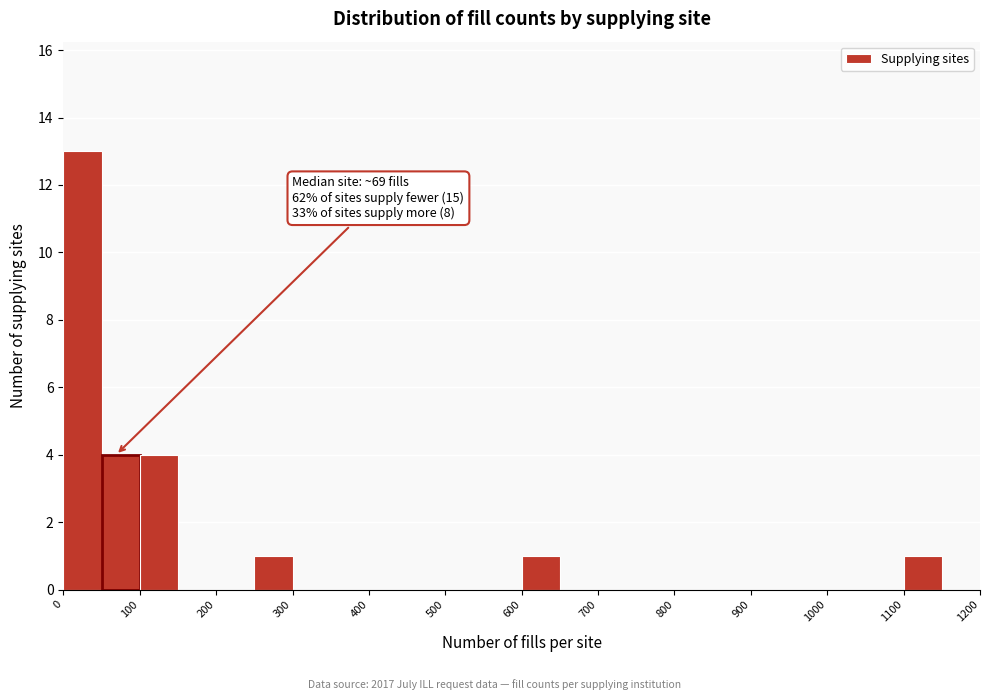

Over which range of the x-axis is the bar tallest?

0 to 50